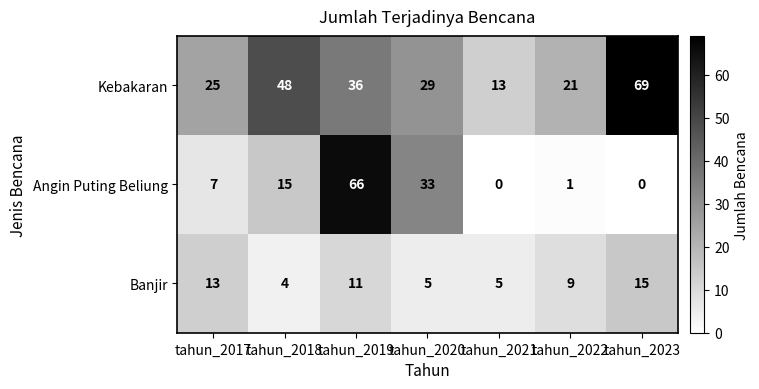

Which series has the largest range (max minus min)?

Angin Puting Beliung